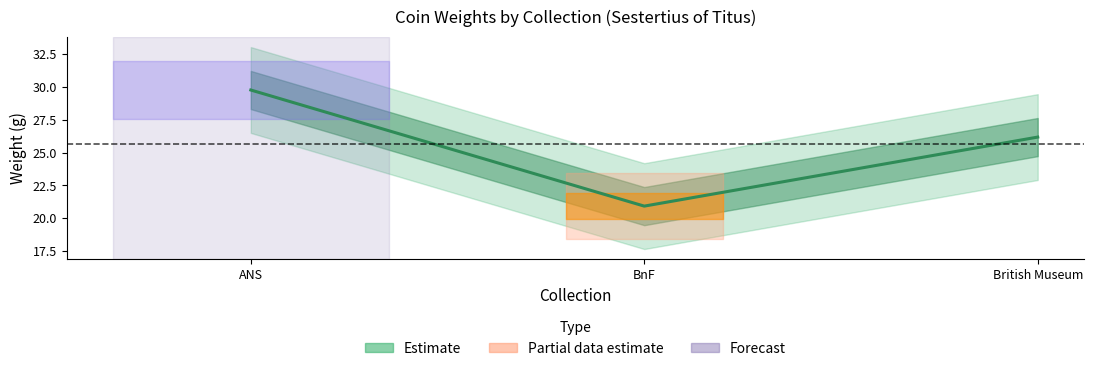

Reading right to left, transcribe all the data shown in this chart.

British Museum=26.2	BnF=20.9	ANS=29.8